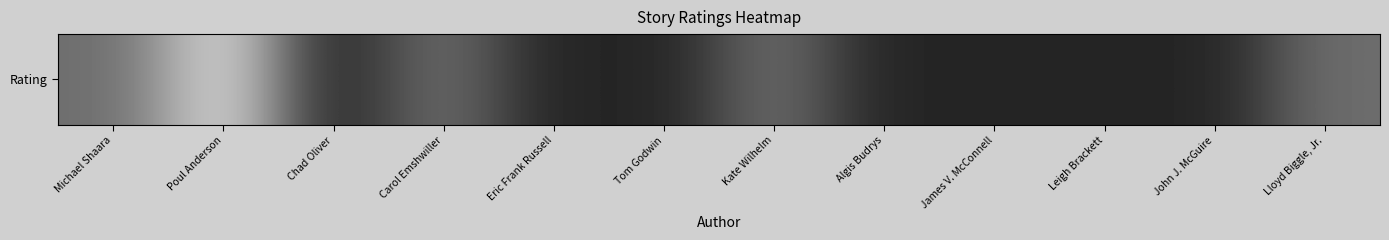

Reading left to right, what are all the values shown in this chart?

Michael Shaara=3	Poul Anderson=6	Chad Oliver=1	Carol Emshwiller=3	Eric Frank Russell=1	Tom Godwin=1	Kate Wilhelm=3	Algis Budrys=1	James V. McConnell=1	Leigh Brackett=1	John J. McGuire=1	Lloyd Biggle, Jr.=3